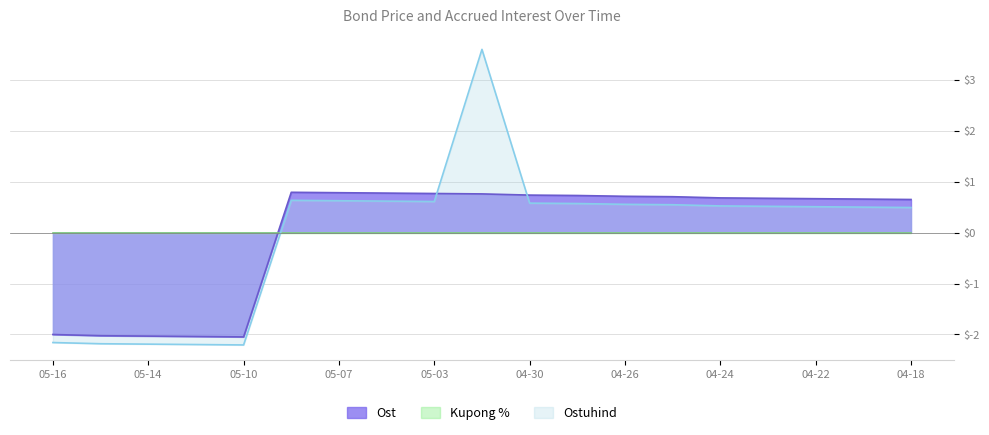

True or false: Ost and Ostuhind cross at least once.

True